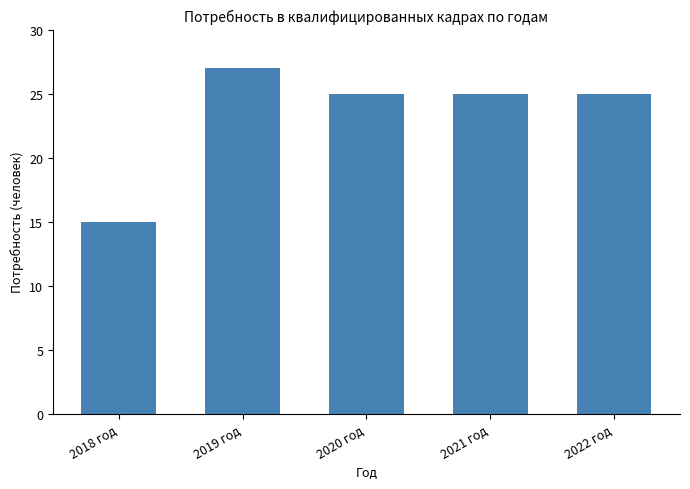

Which label corresponds to the smallest value in the chart?

2018 год